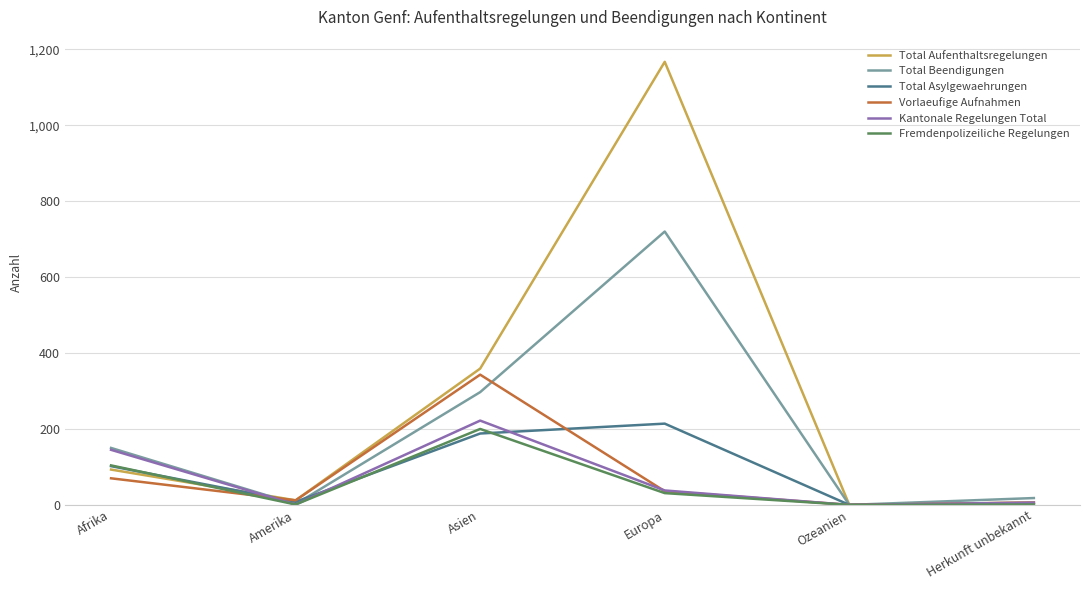

The value of Total Asylgewaehrungen at Asien is 188. True or false?

True